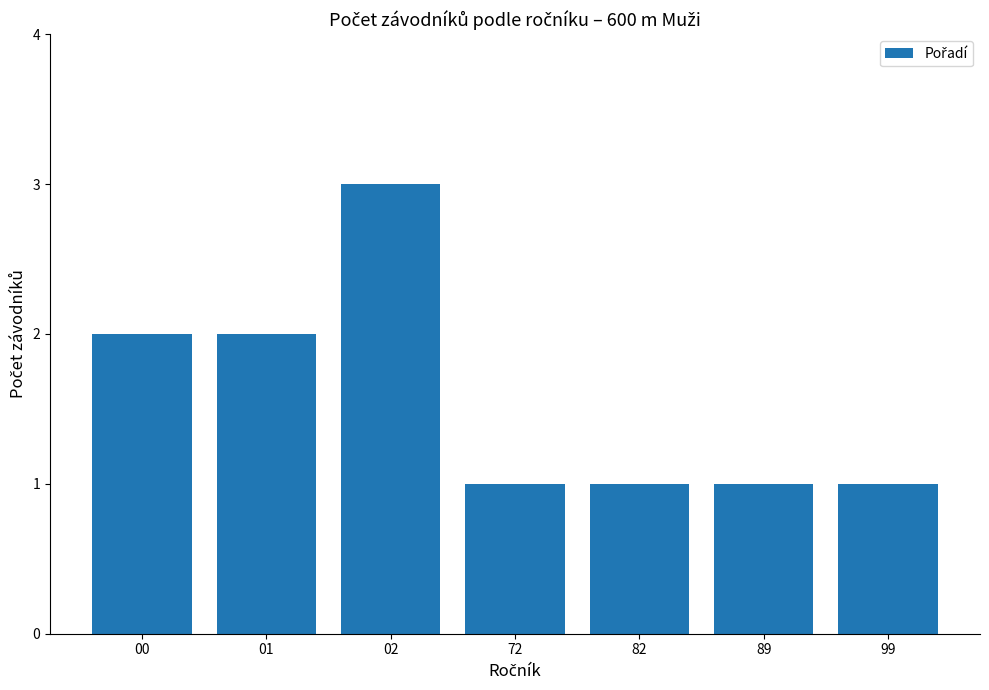

Reading left to right, list all the values displayed in this chart.

2	2	3	1	1	1	1